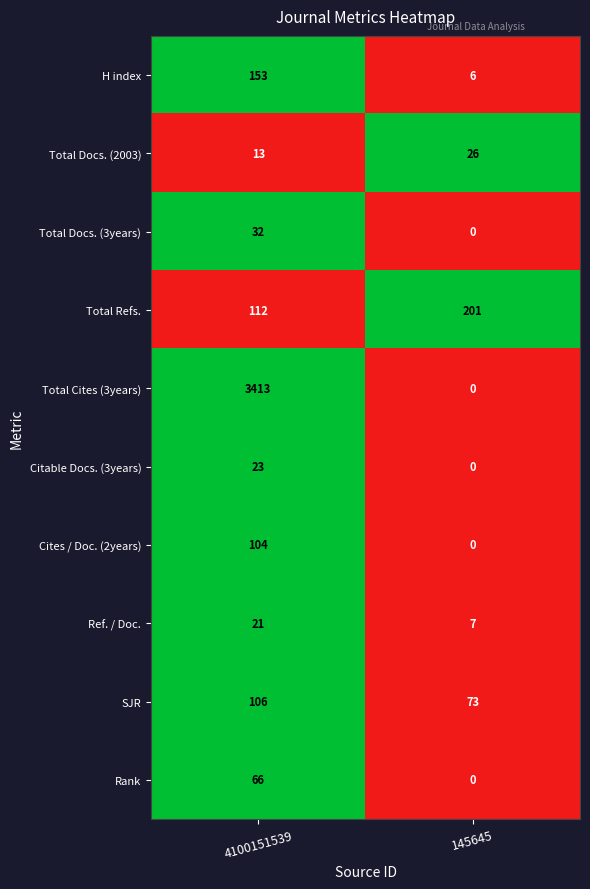

Which series has the largest range (max minus min)?

Total Cites (3years)